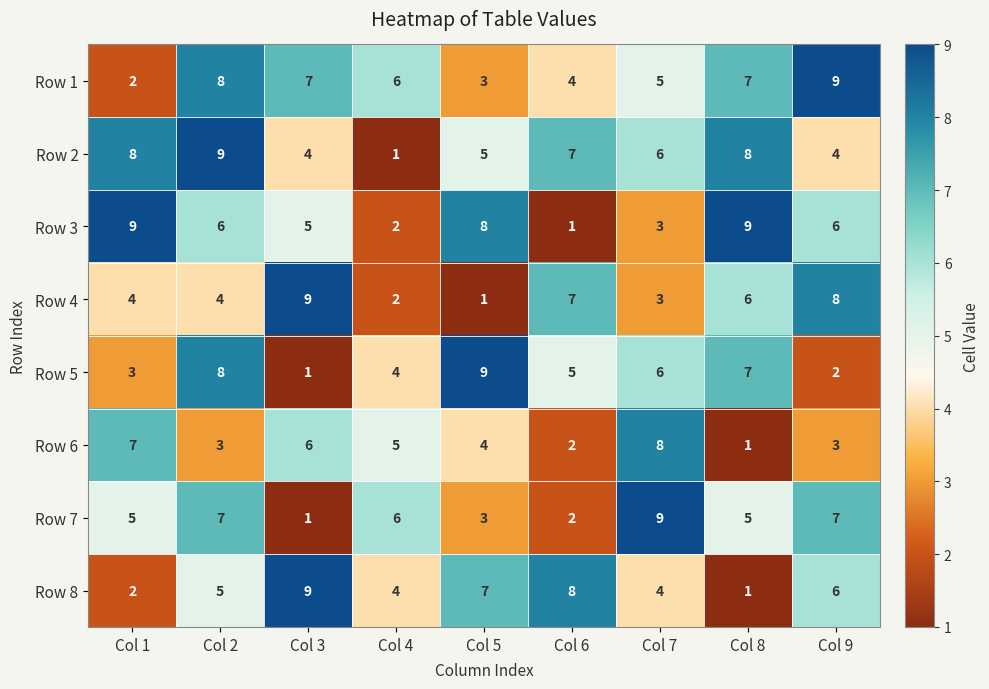

What is the difference between the maximum and minimum values in the Row 2 series?

8